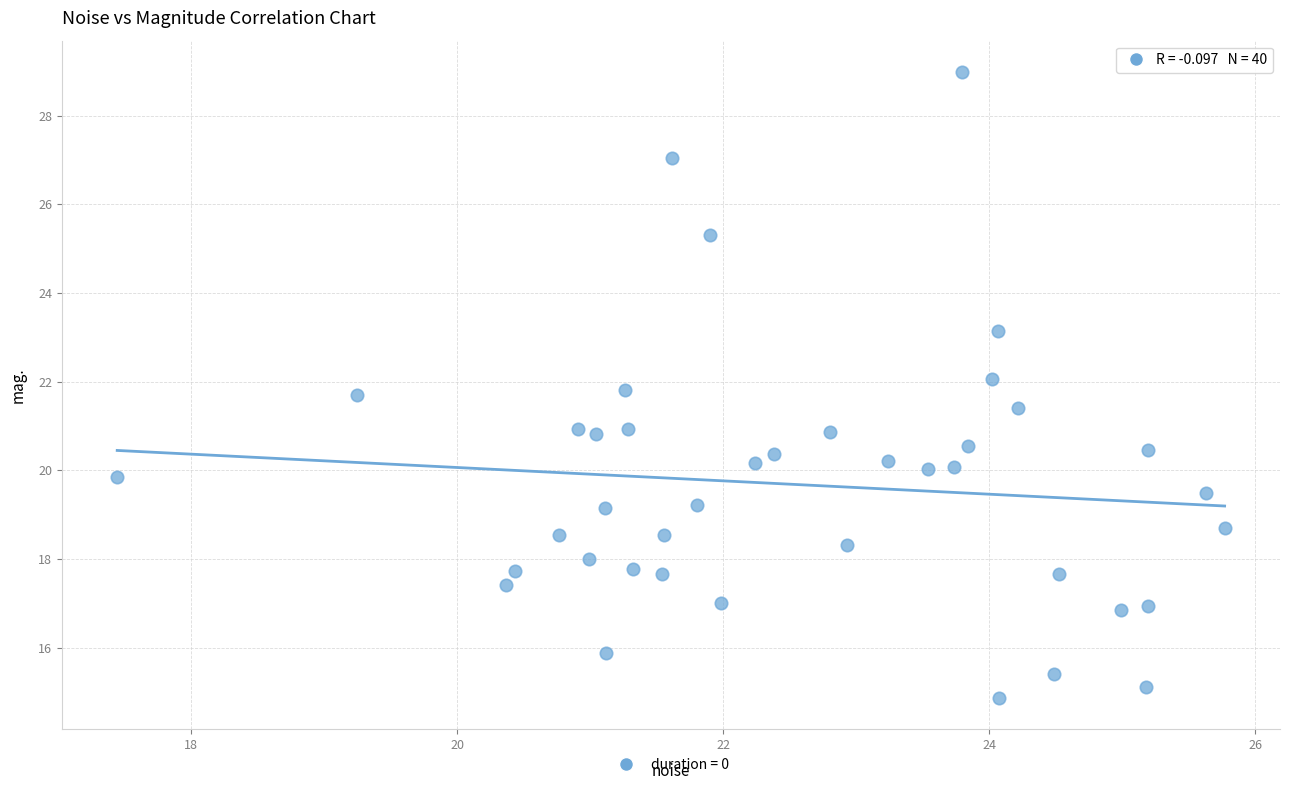

What is the range of X values (max minus min)?

8.3